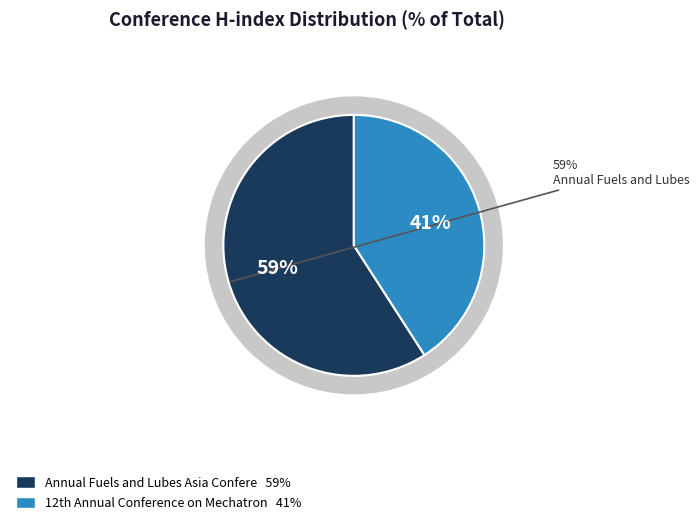

Rank the categories by value from highest to lowest.

Annual Fuels and Lubes Asia Conference, 12th Annual Conference on Mechatronics